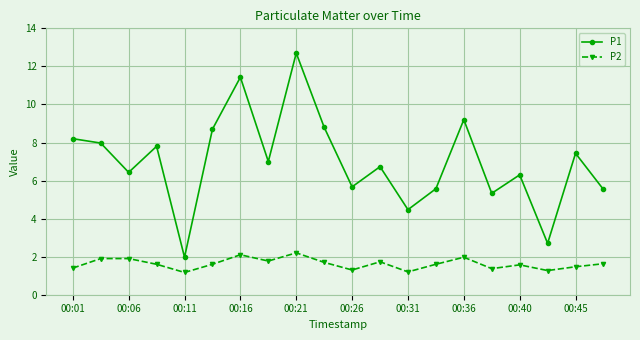

How many lines are shown in the chart?

2